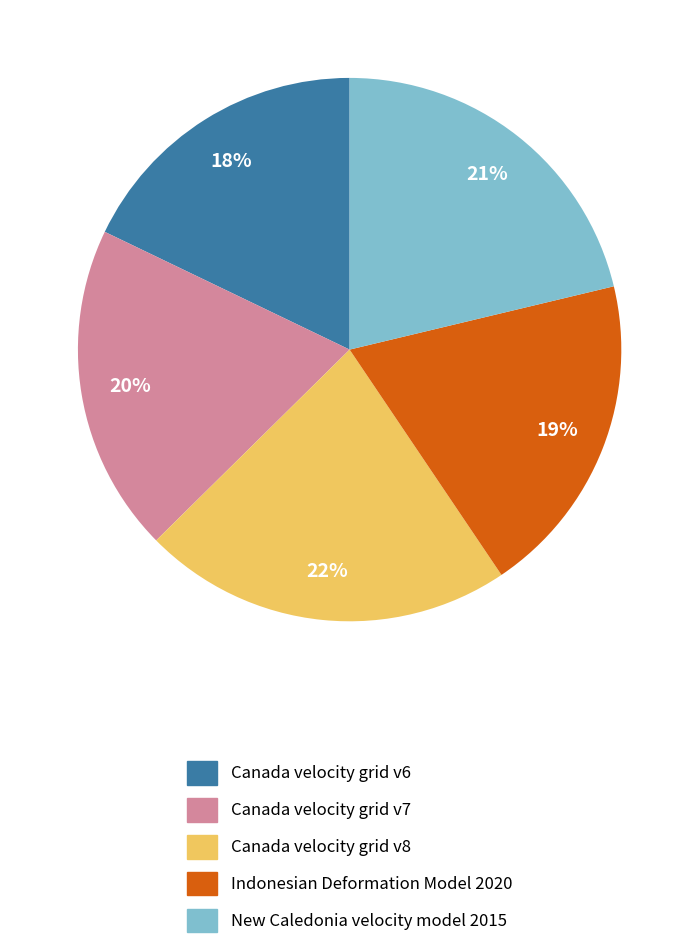

Combined, do New Caledonia velocity model 2015 and Canada velocity grid v7 account for over 50%?

No